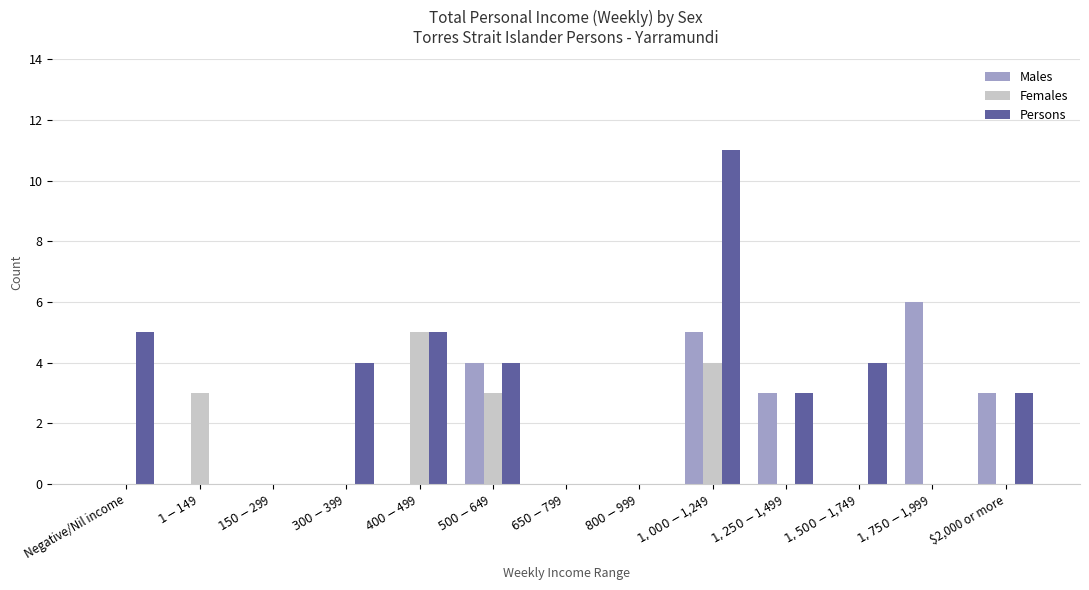

Count the number of categories in the chart.

13